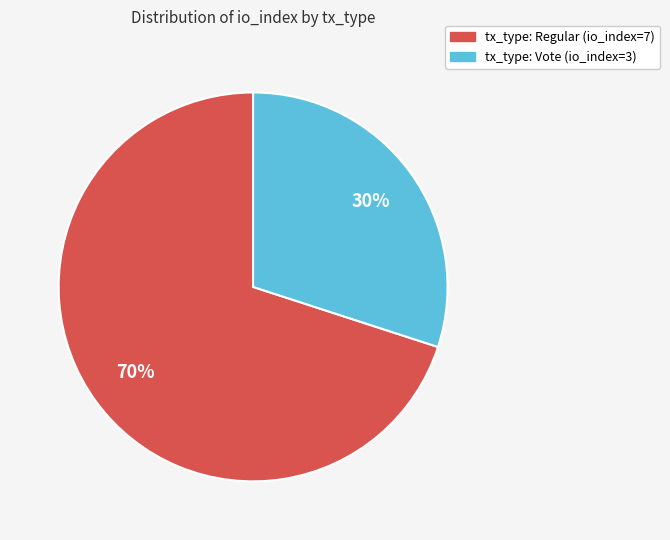

What is the smallest slice in the pie chart?

tx_type: Vote (io_index=3)